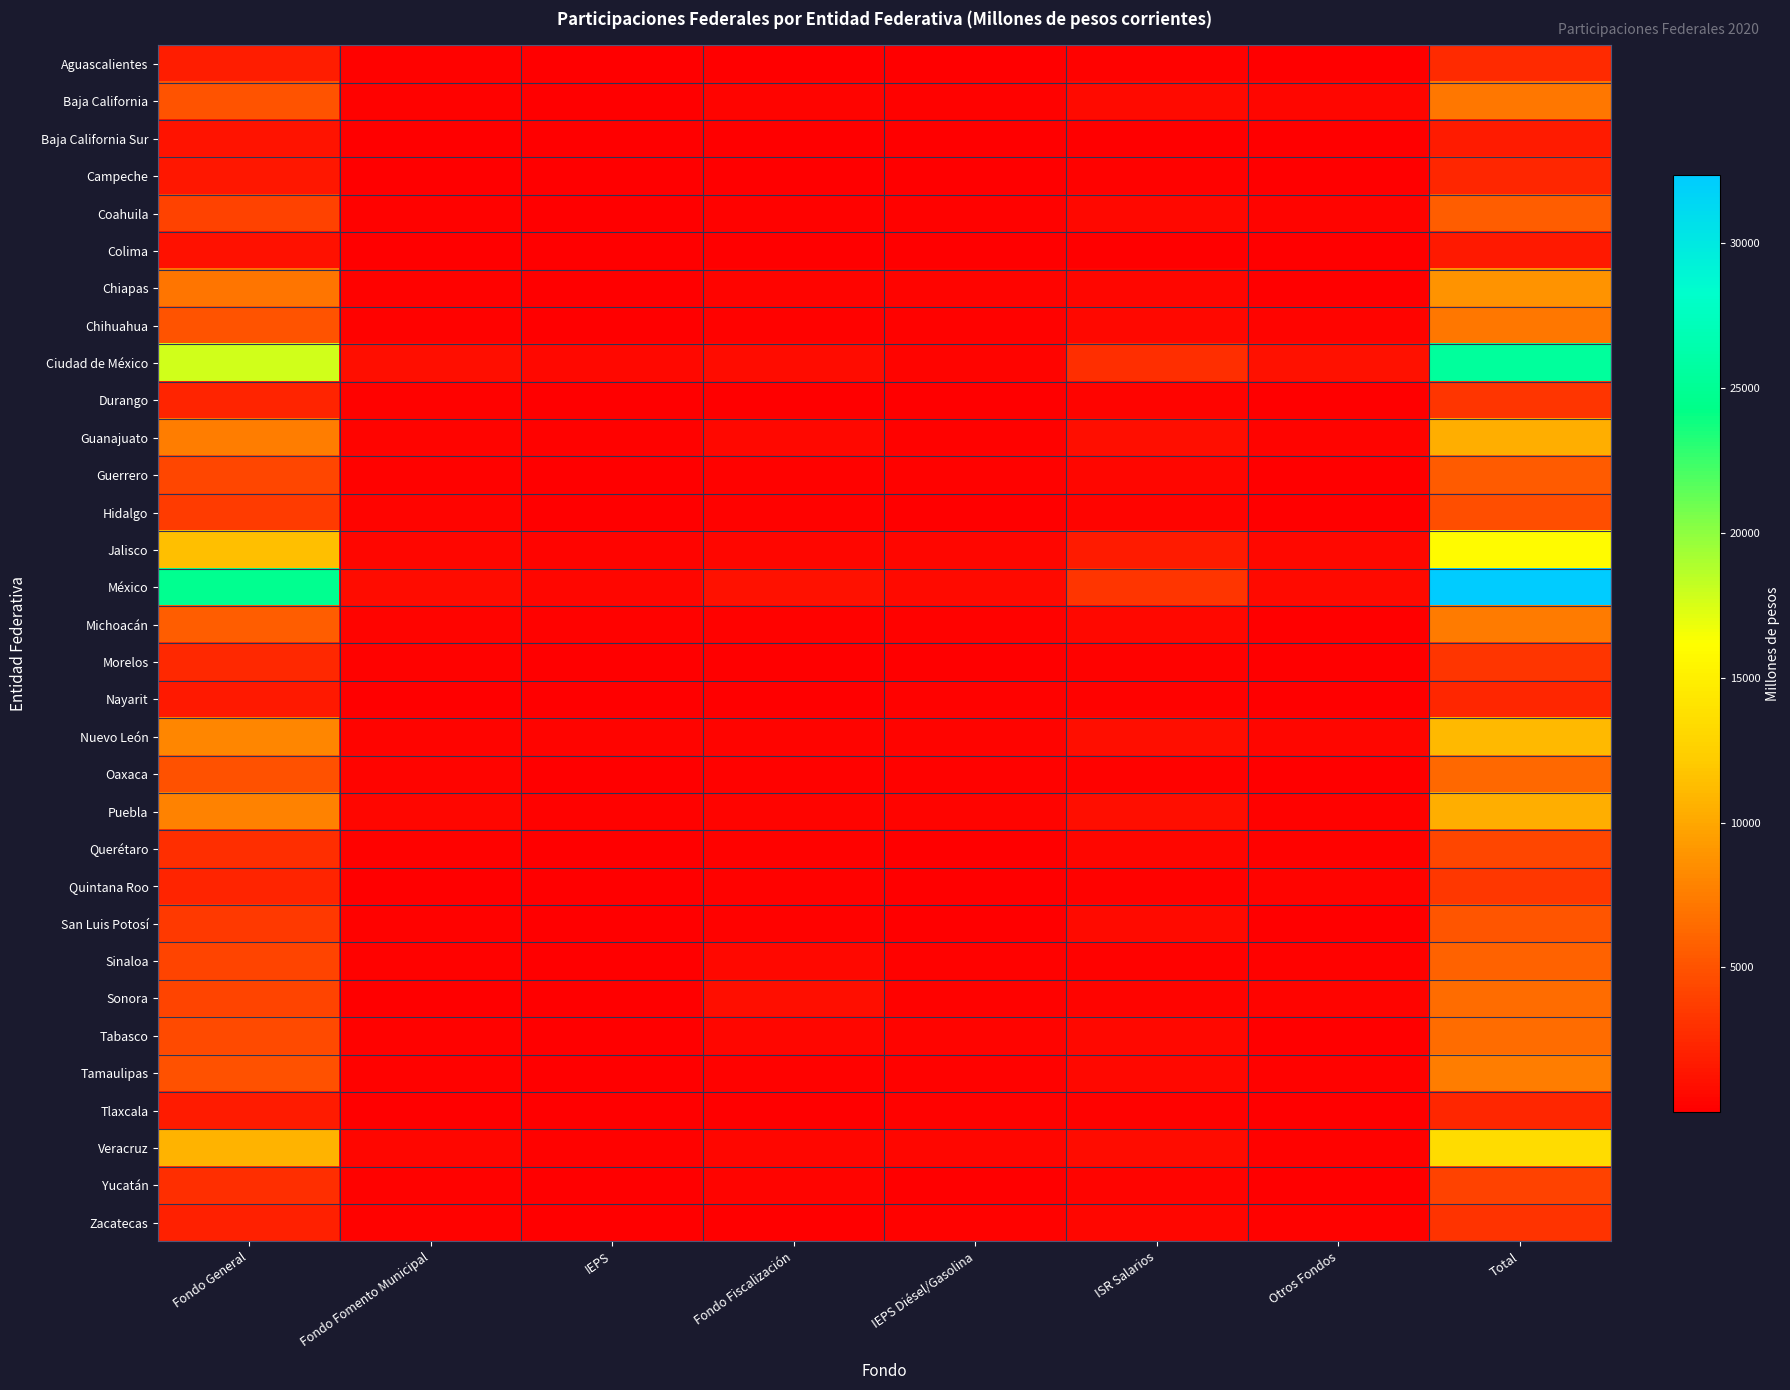

Which has a higher value, Fondo Fomento Municipal or Total?

Total